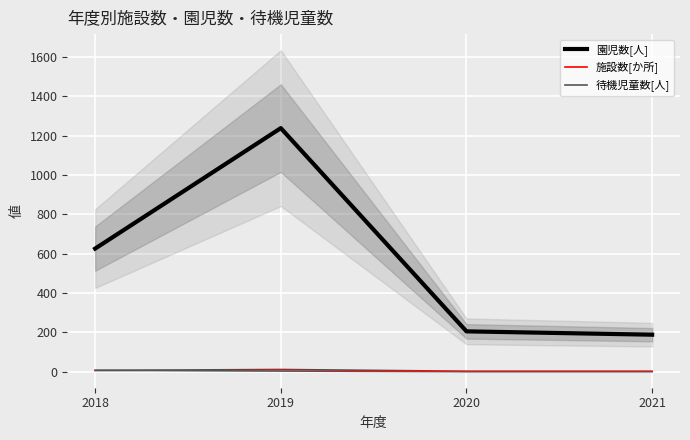

What is the lowest value of the 施設数[か所] series?

2